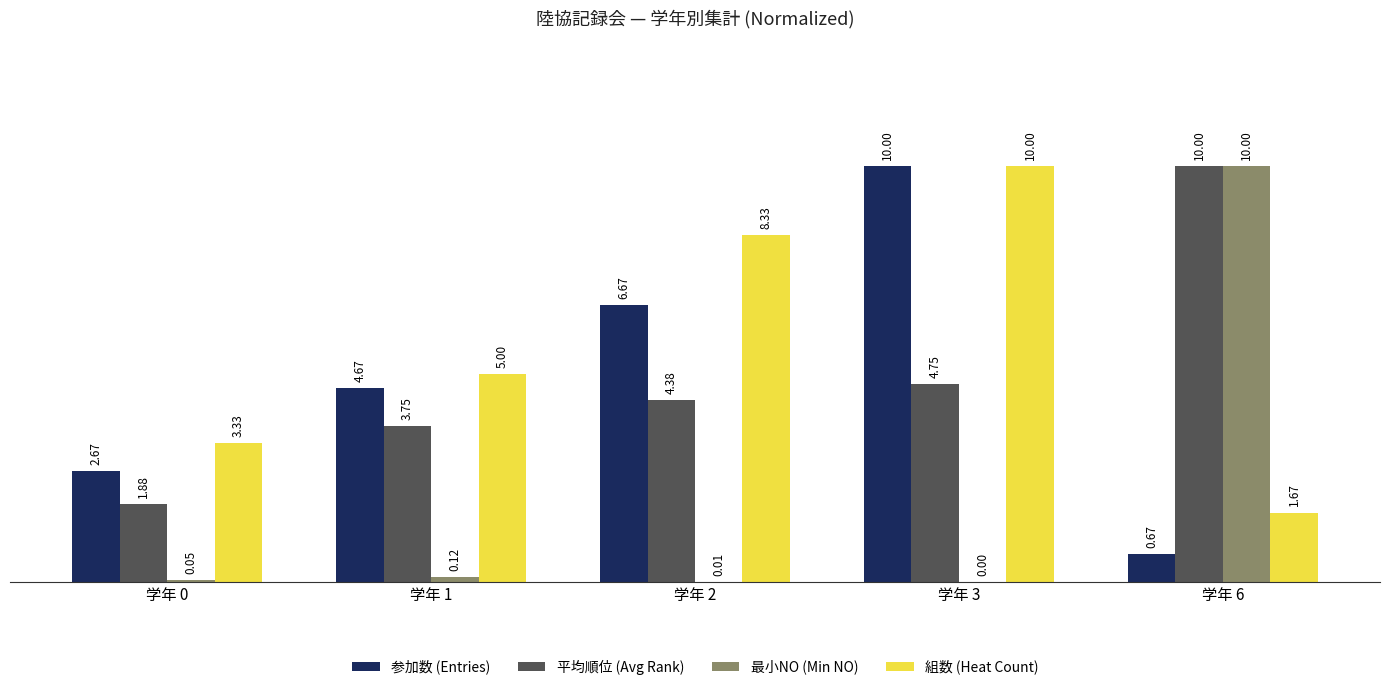

At which category is the sum across all series the highest?

学年 3